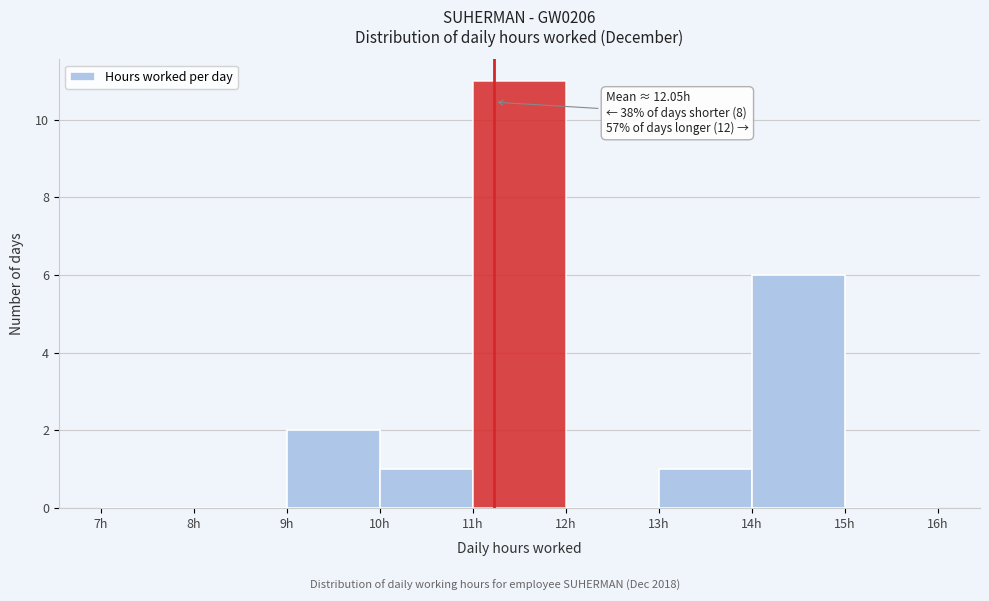

Over which range of the x-axis is the bar tallest?

11 to 12